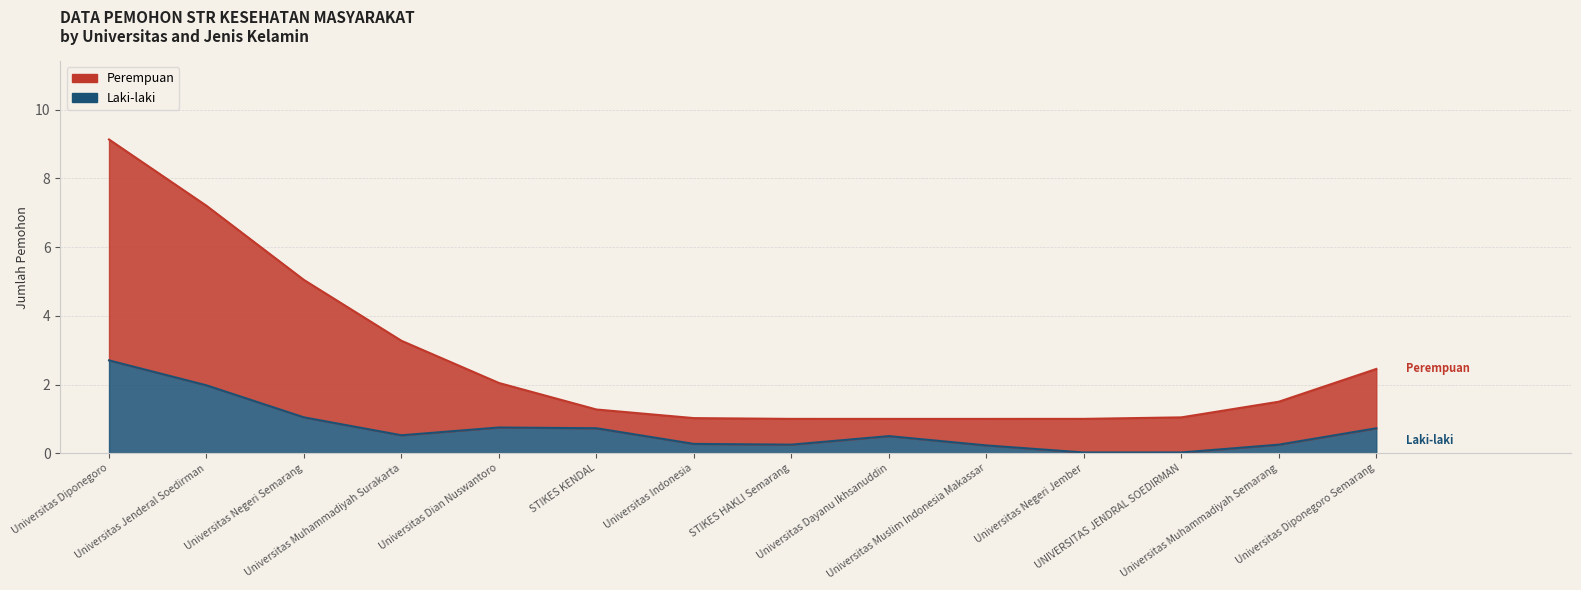

At which label is Laki-laki closest to 1?

Universitas Negeri Semarang